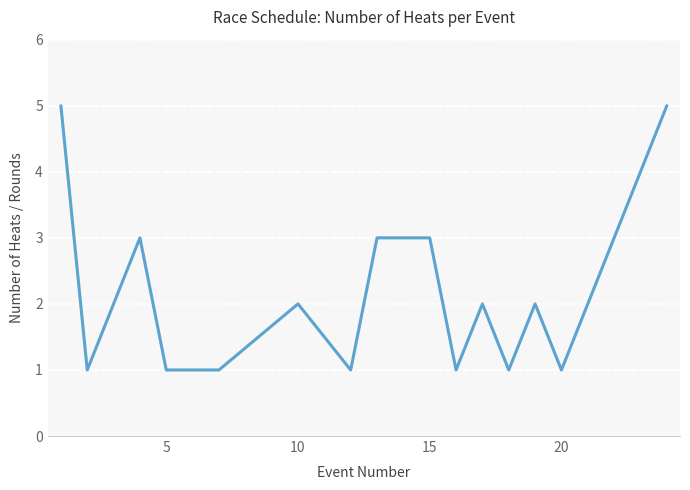

True or false: the data has more than 2 interior local peaks.

True